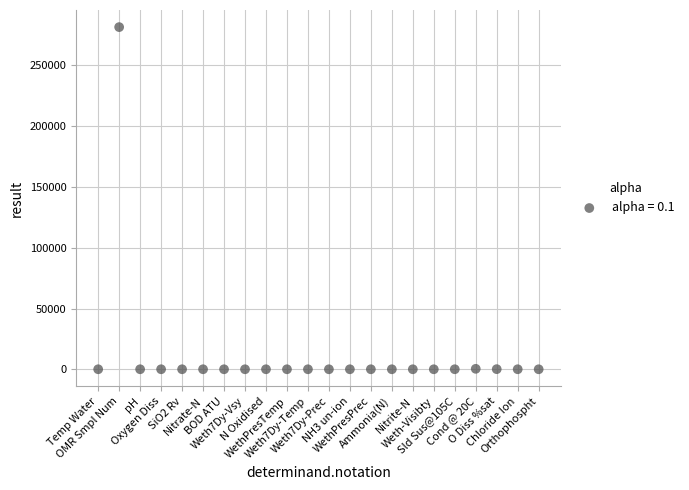

What is the range of Y values (max minus min)?

281571.0